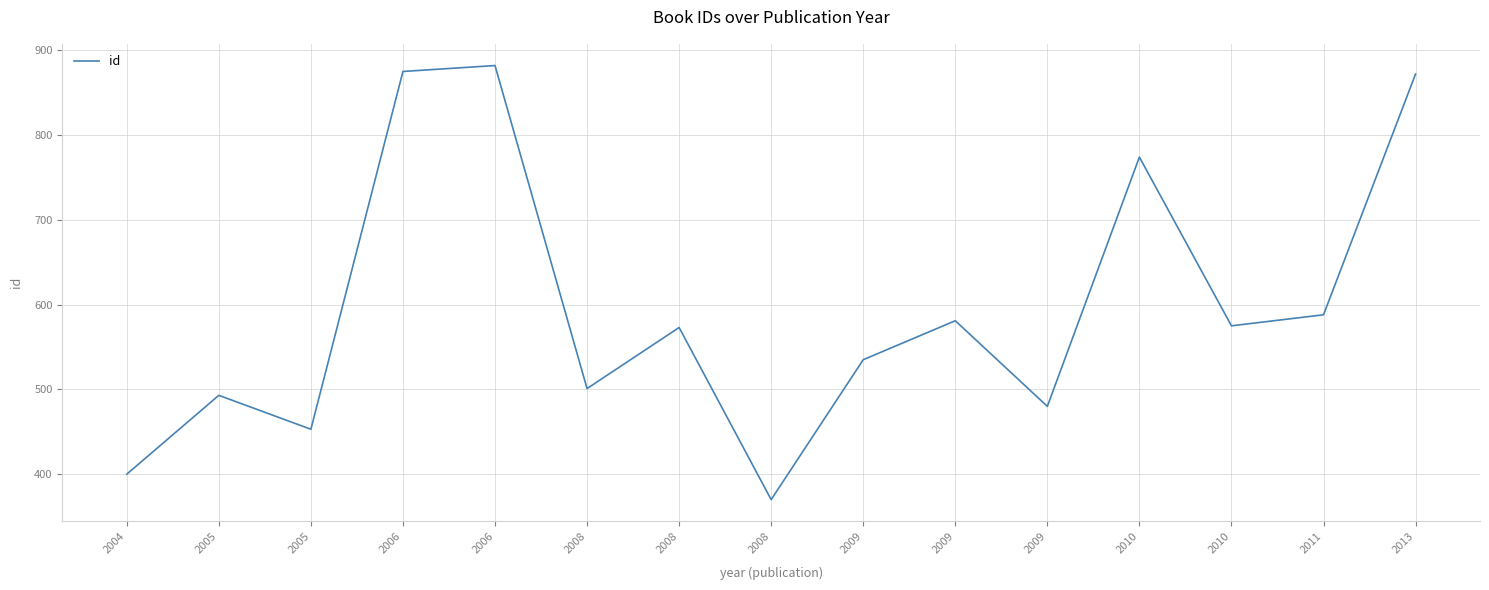

How many lines are shown in the chart?

1